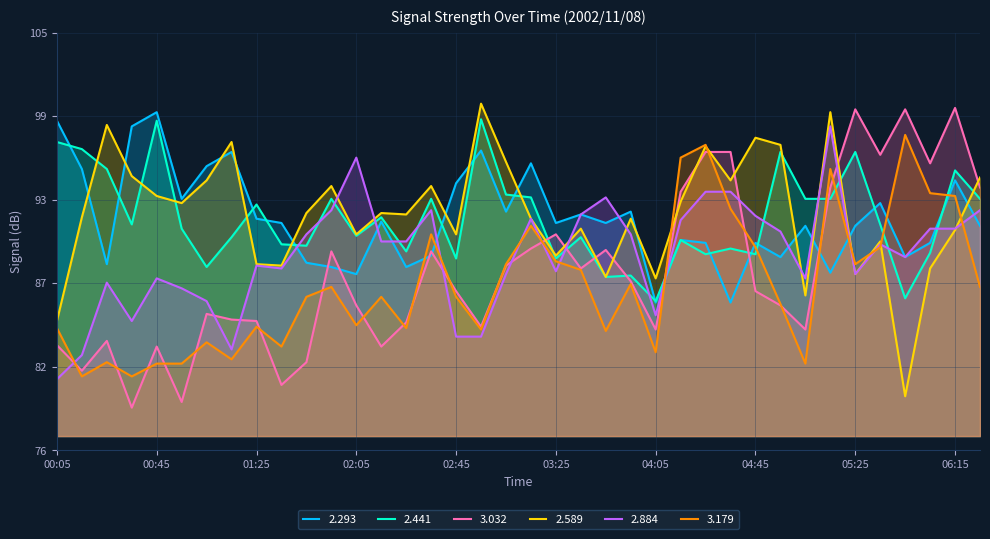

True or false: 2.589 and 3.032 cross at least once.

True